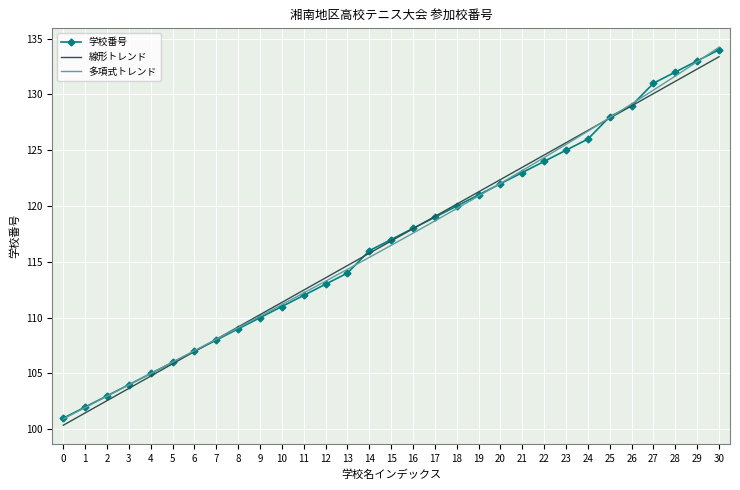

Which series has the widest spread of values?

多項式トレンド